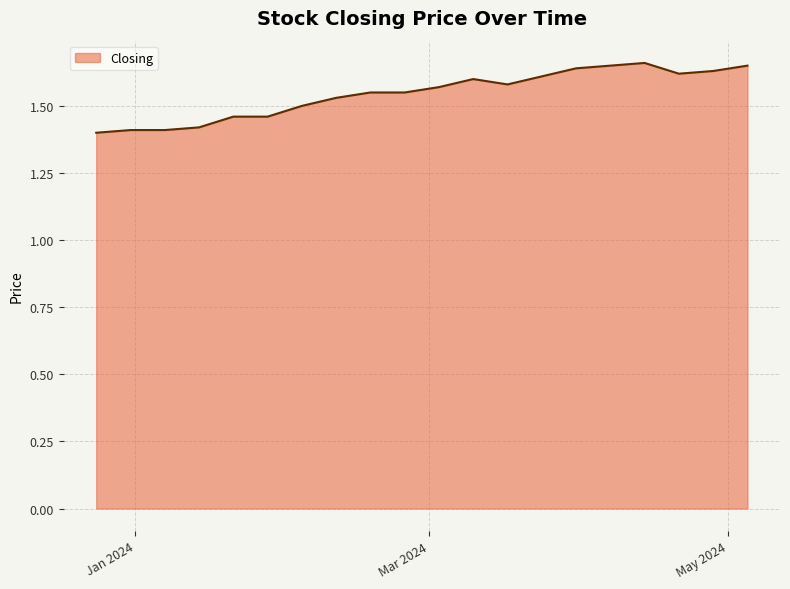

Count the number of data series in this chart.

1